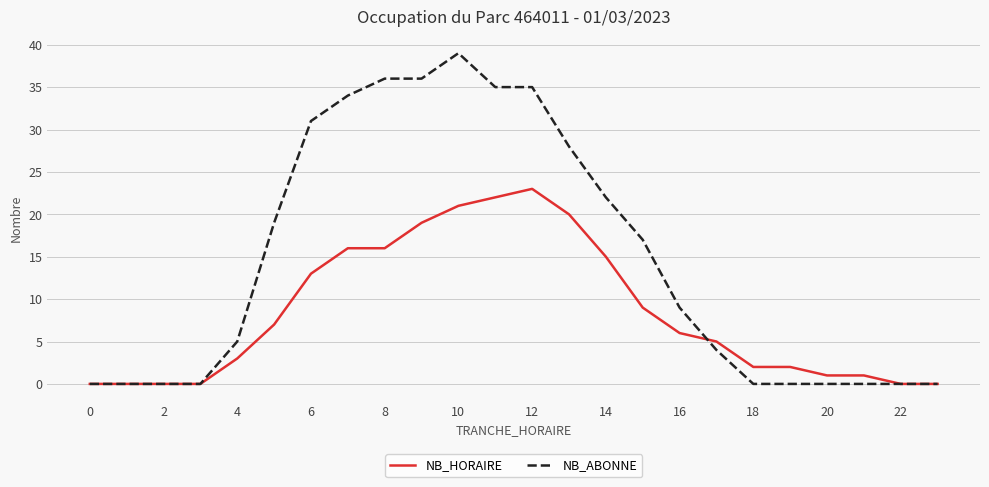

Reading right to left, transcribe all the data shown in this chart.

NB_HORAIRE: 0	0	1	1	2	2	5	6	9	15	20	23	22	21	19	16	16	13	7	3	0	0	0	0
NB_ABONNE: 0	0	0	0	0	0	4	9	17	22	28	35	35	39	36	36	34	31	19	5	0	0	0	0